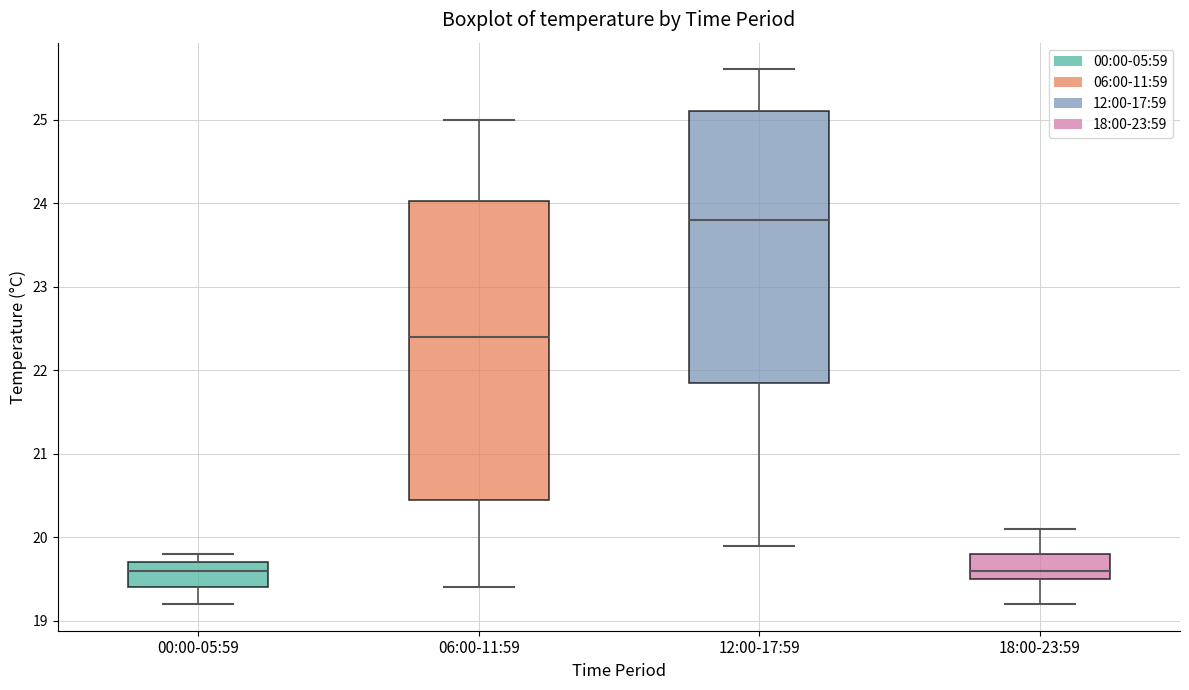

Reading left to right, read every box against the y-axis: the position of its median line, the range the box covers, and the ends of its whiskers. The values are not printed on the chart, so give them approximately, as read against the axis.

00:00-05:59: median 19.6, box 19.4 to 19.7, whiskers 19.2 to 19.8
06:00-11:59: median 22.4, box 20.5 to 24.0, whiskers 19.4 to 25.0
12:00-17:59: median 23.8, box 21.9 to 25.1, whiskers 19.9 to 25.6
18:00-23:59: median 19.6, box 19.5 to 19.8, whiskers 19.2 to 20.1